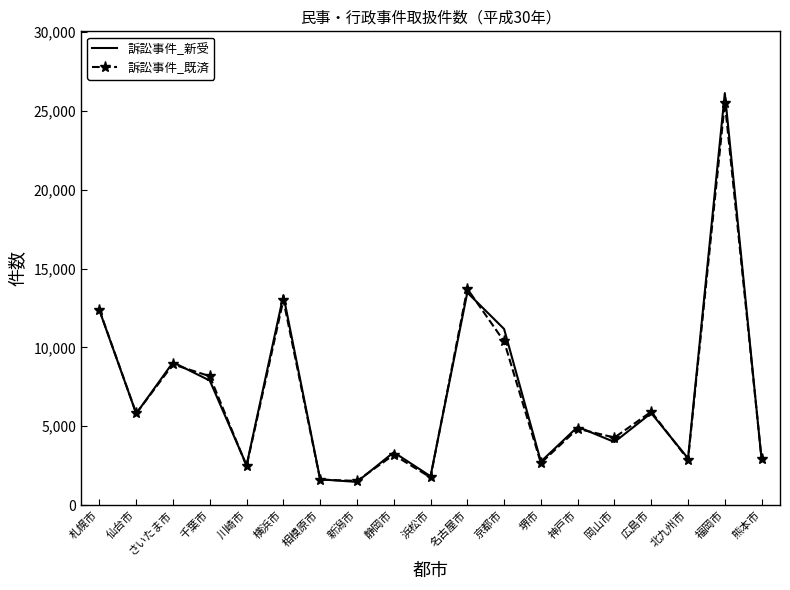

Is it true that 訴訟事件_既済 equals 13009 at 横浜市?

True